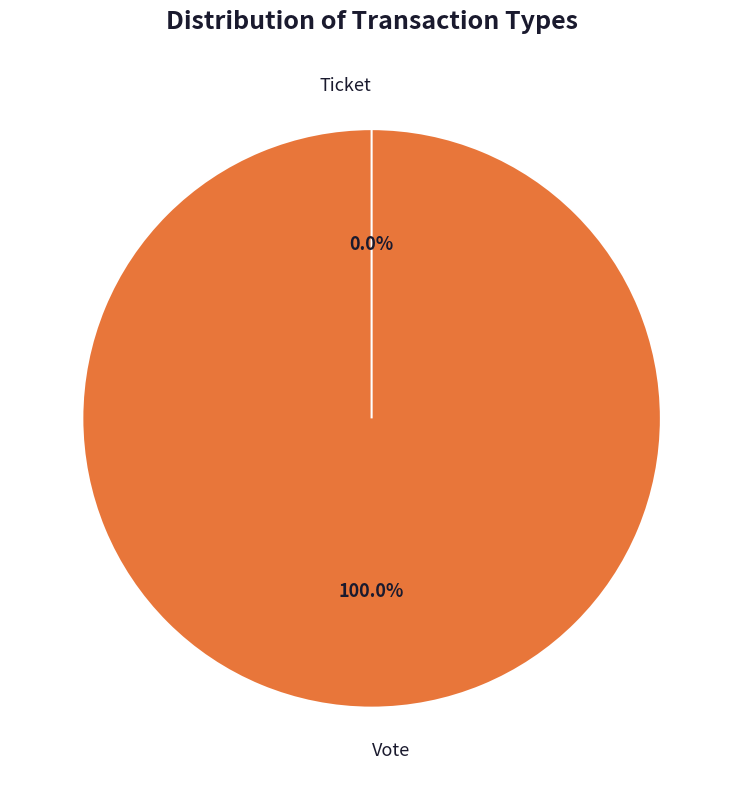

How many slices are in this pie chart?

2